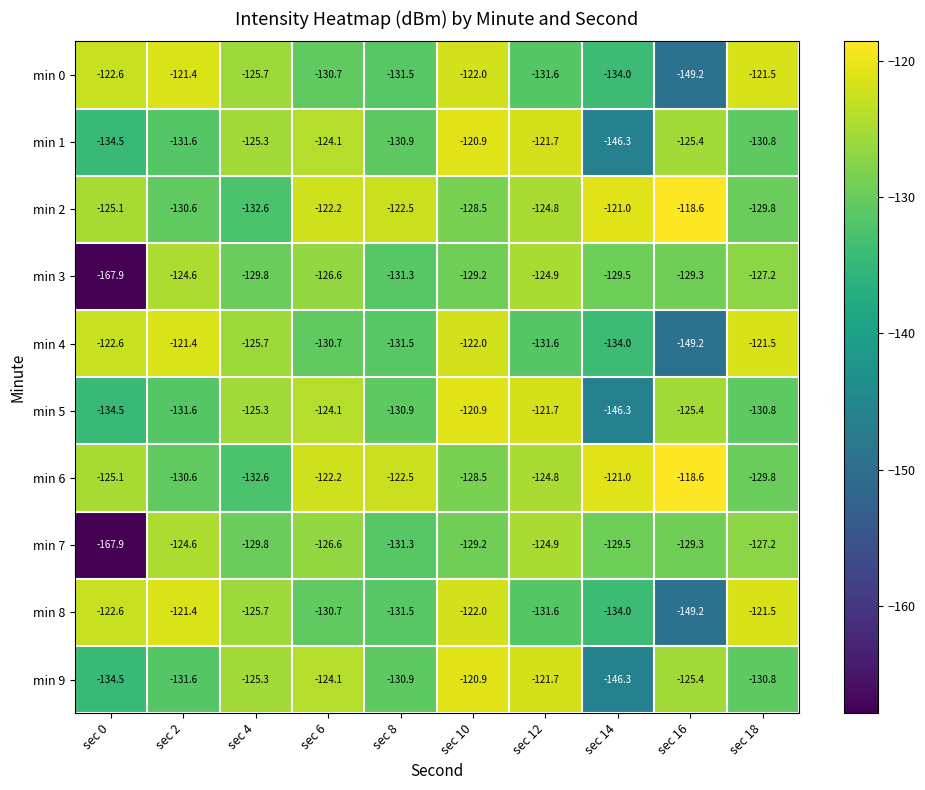

Where does the min 7 series first go above -129?

sec 2